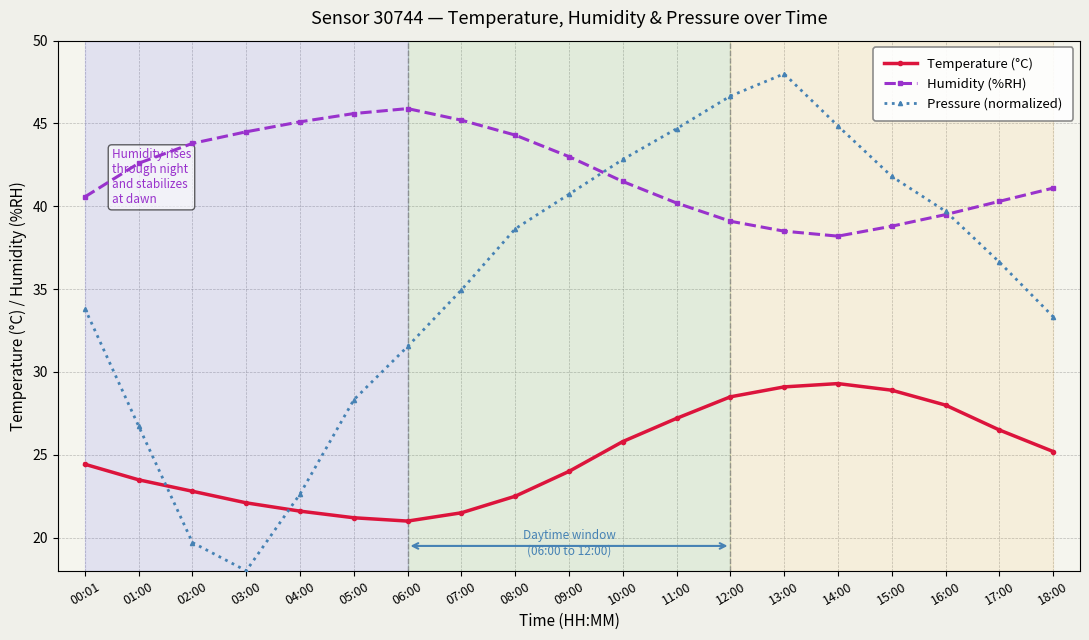

At 09:00, list the series in order from smallest to largest.

Temperature (°C), Pressure (normalized), Humidity (%RH)